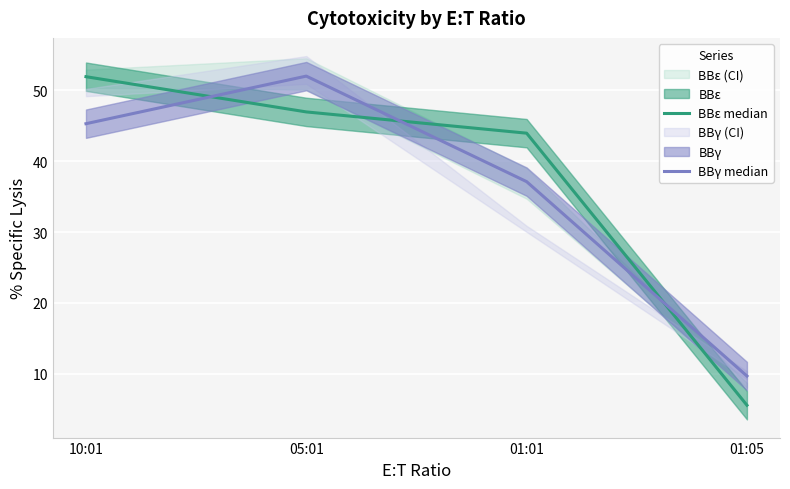

At which category is the sum across all series the highest?

05:01